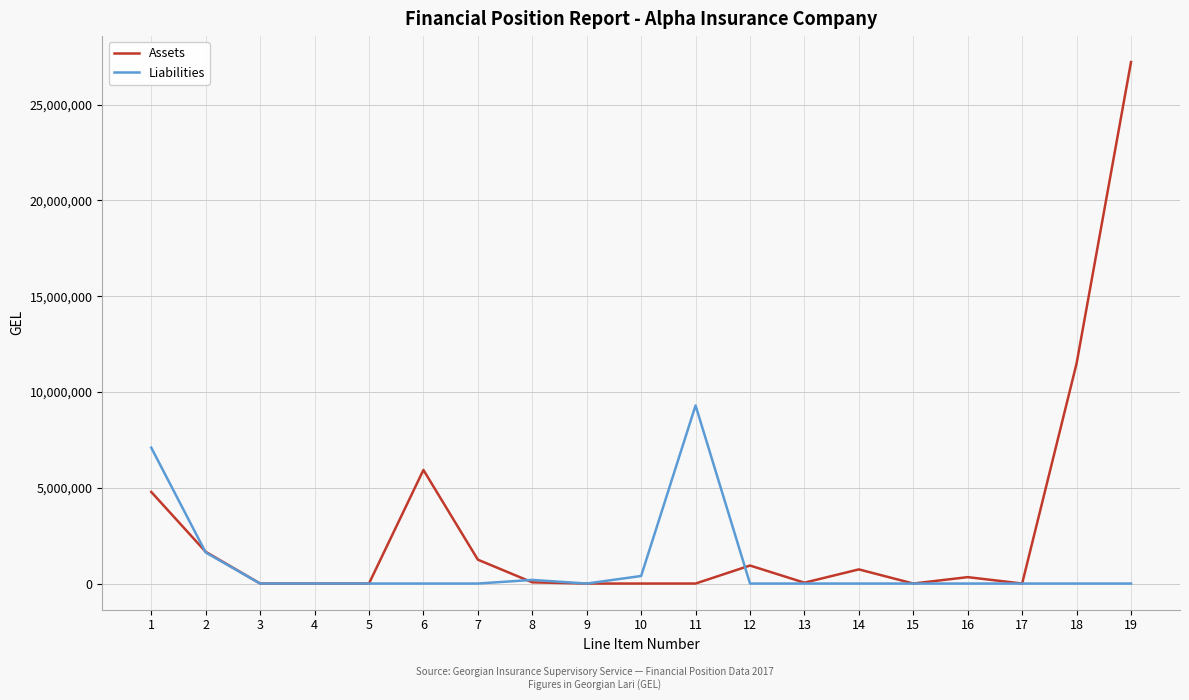

After their last crossing, which series has the higher values: Assets or Liabilities?

Assets